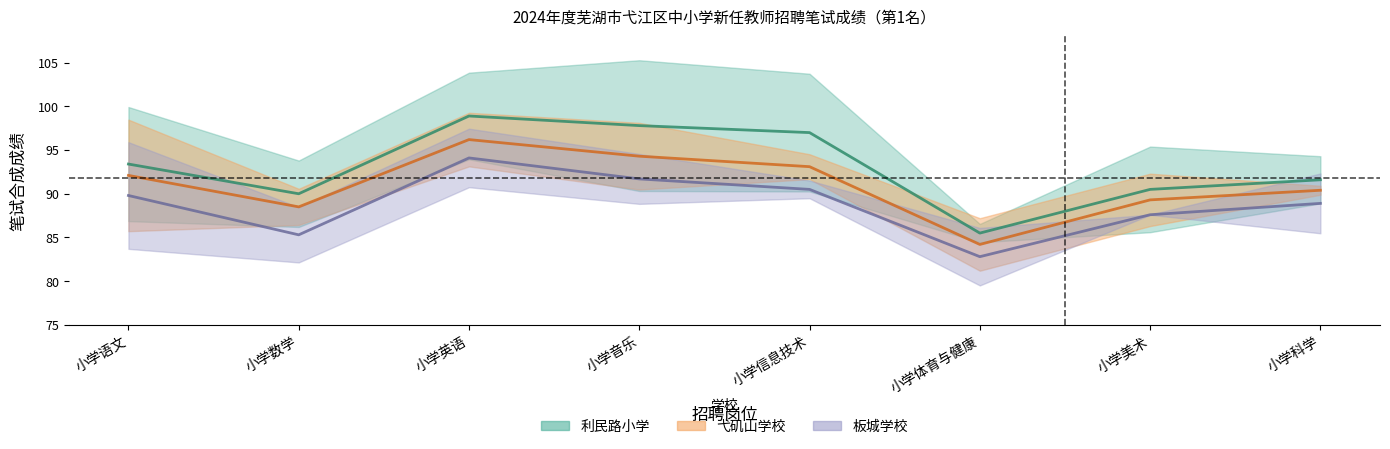

How many lines are shown in the chart?

3